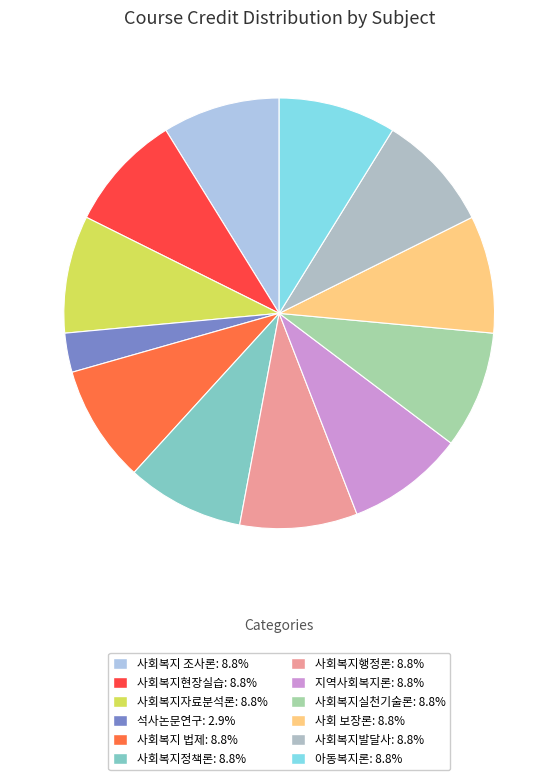

Which slice is the largest?

사회복지 조사론